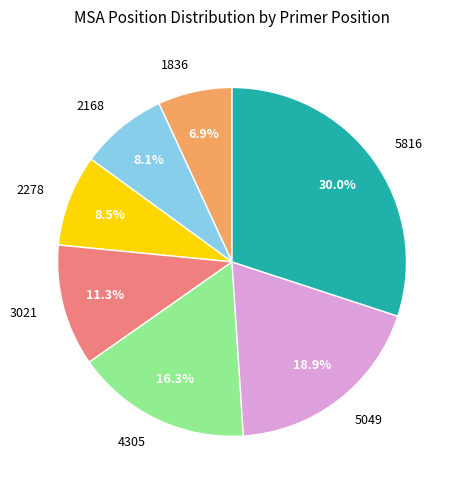

Which has a higher value, 5049 or 4305?

5049